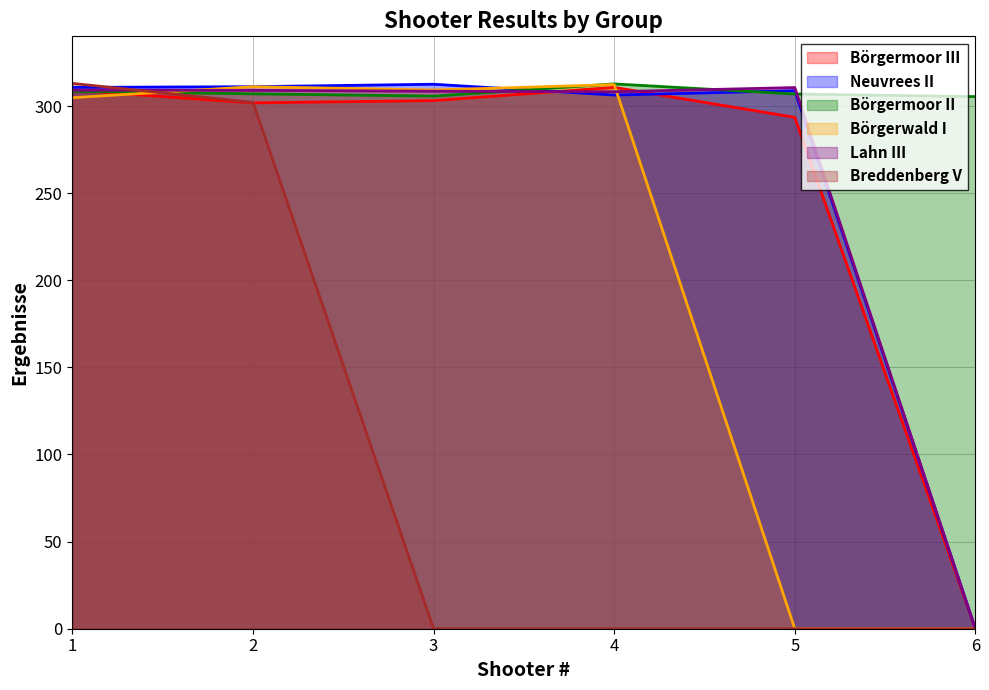

How many interior local valleys does the Börgermoor II series have?

1